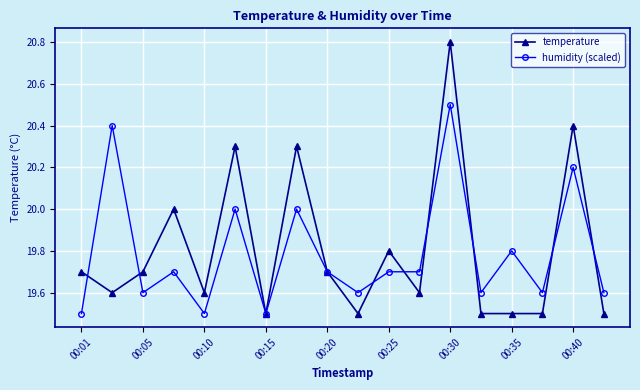

What is the value of the humidity (scaled) point at the 7th from the left?

19.5